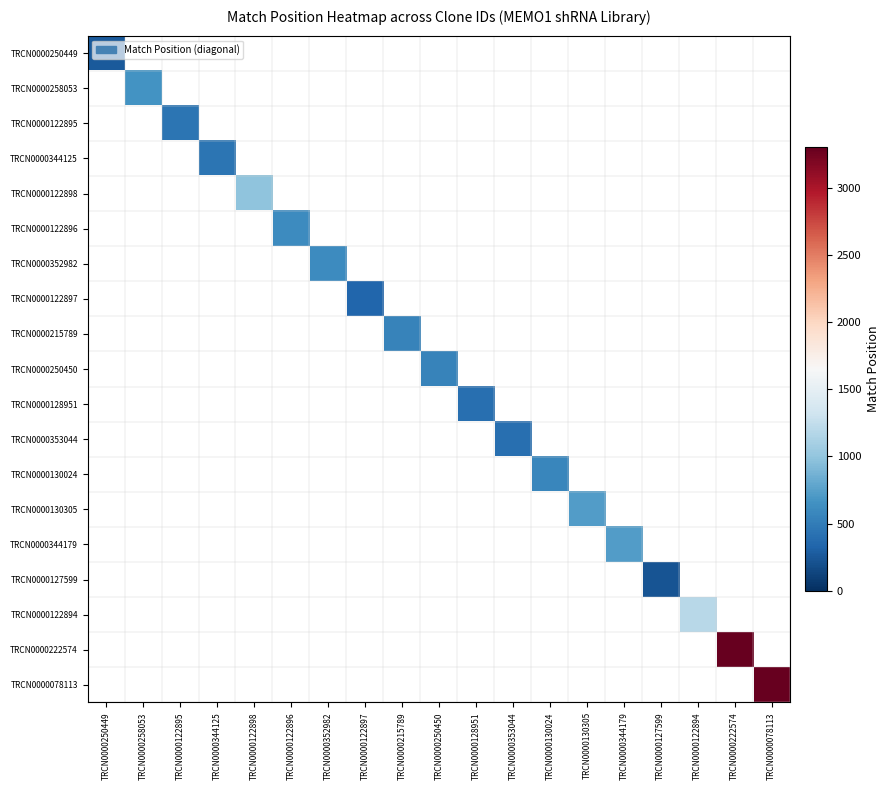

List the labels in order of TRCN0000122896 value, largest first.

TRCN0000250449, TRCN0000258053, TRCN0000122895, TRCN0000344125, TRCN0000122898, TRCN0000122896, TRCN0000352982, TRCN0000122897, TRCN0000215789, TRCN0000250450, TRCN0000128951, TRCN0000353044, TRCN0000130024, TRCN0000130305, TRCN0000344179, TRCN0000127599, TRCN0000122894, TRCN0000222574, TRCN0000078113